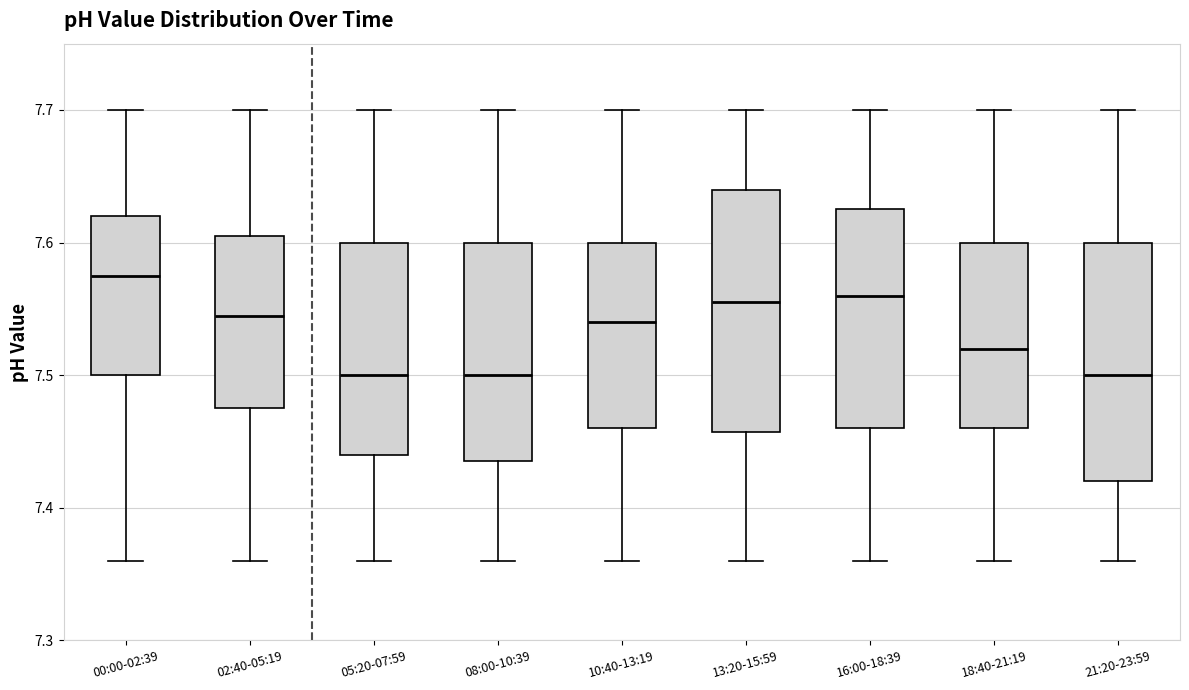

Reading left to right, transcribe this box plot: for each box, give where its median line is, the range the box spans, and where its two whiskers end, as read against the y-axis. The values are not printed on the chart, so give them approximately, as read against the axis.

00:00-02:39: median 7.58, box 7.50 to 7.62, whiskers 7.36 to 7.70
02:40-05:19: median 7.55, box 7.48 to 7.61, whiskers 7.36 to 7.70
05:20-07:59: median 7.50, box 7.44 to 7.60, whiskers 7.36 to 7.70
08:00-10:39: median 7.50, box 7.44 to 7.60, whiskers 7.36 to 7.70
10:40-13:19: median 7.54, box 7.46 to 7.60, whiskers 7.36 to 7.70
13:20-15:59: median 7.56, box 7.46 to 7.64, whiskers 7.36 to 7.70
16:00-18:39: median 7.56, box 7.46 to 7.63, whiskers 7.36 to 7.70
18:40-21:19: median 7.52, box 7.46 to 7.60, whiskers 7.36 to 7.70
21:20-23:59: median 7.50, box 7.42 to 7.60, whiskers 7.36 to 7.70